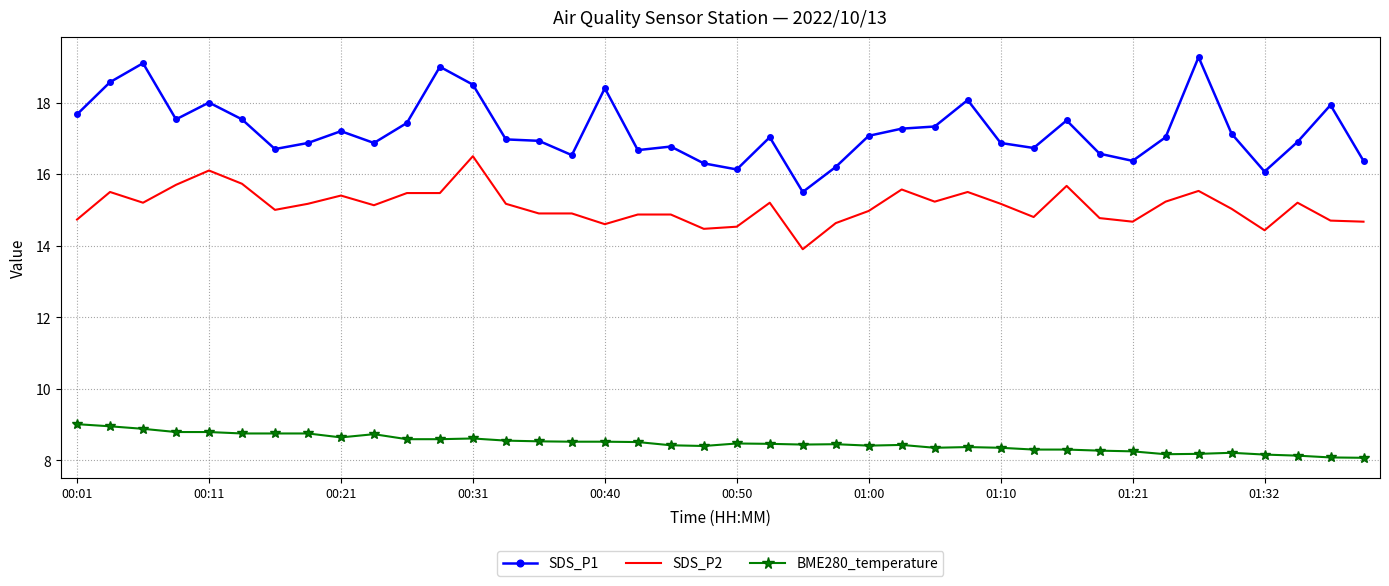

True or false: BME280_temperature and SDS_P2 intersect in this chart.

False